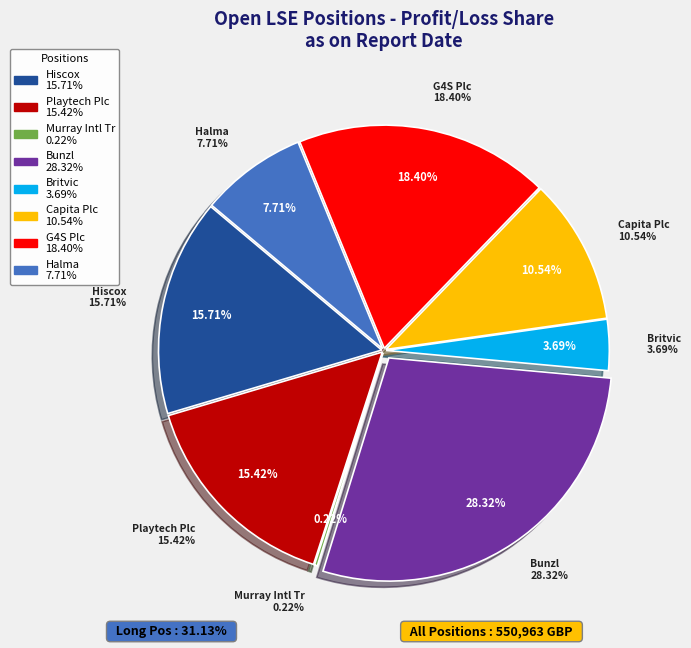

Which category has the smallest portion of the pie?

Murray Intl Tr